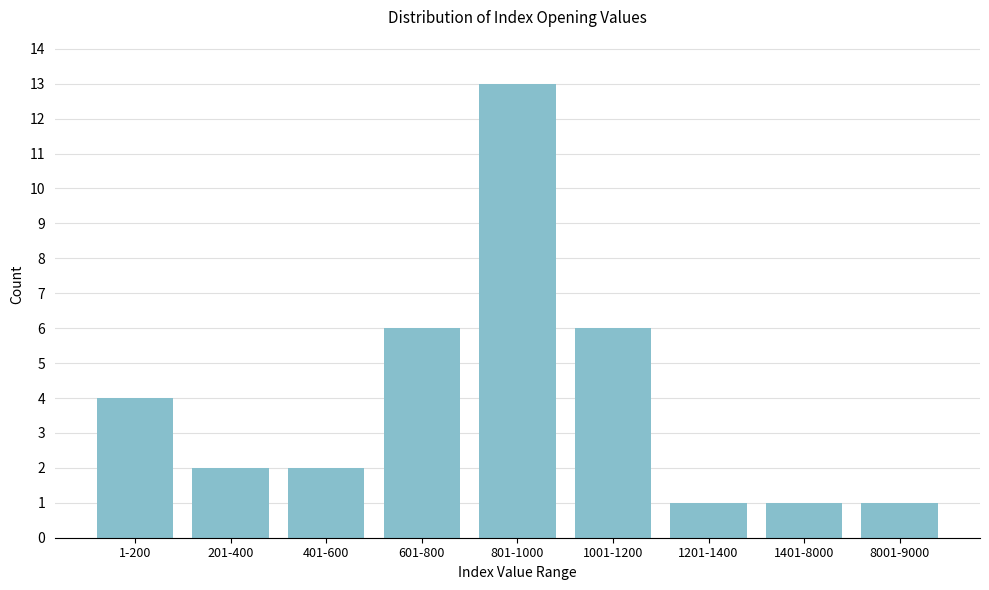

Reading left to right, transcribe all the data shown in this chart.

4	2	2	6	13	6	1	1	1